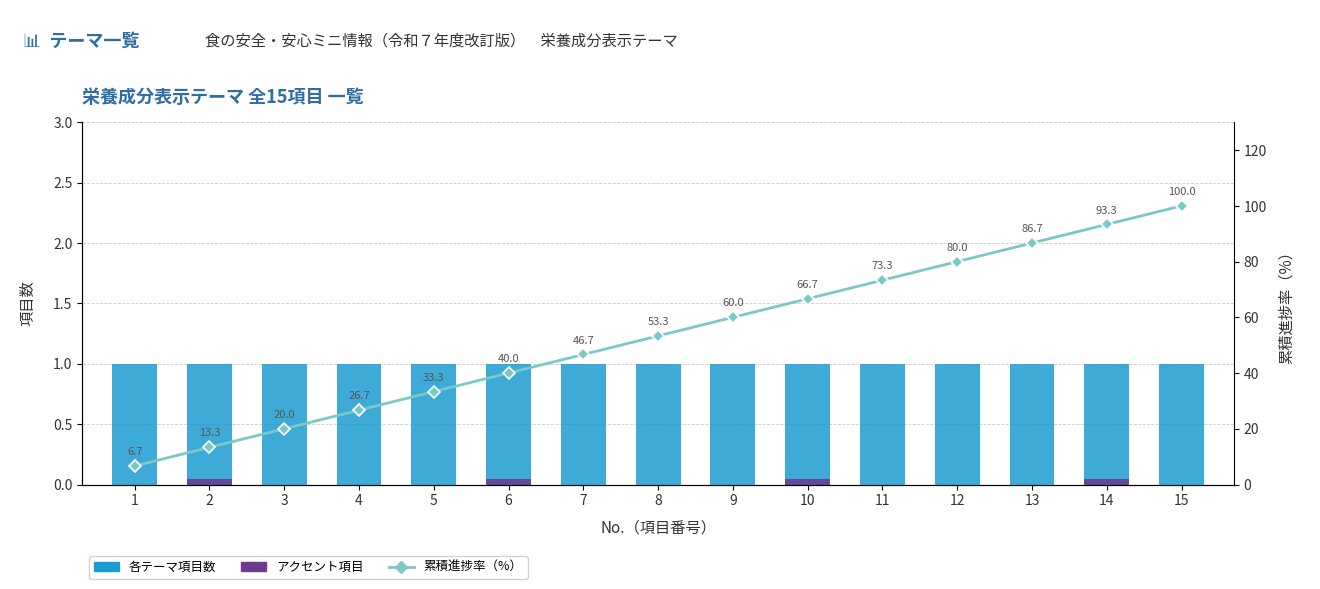

The value of 累積進捗率（%） at 15 is 22.8. True or false?

False